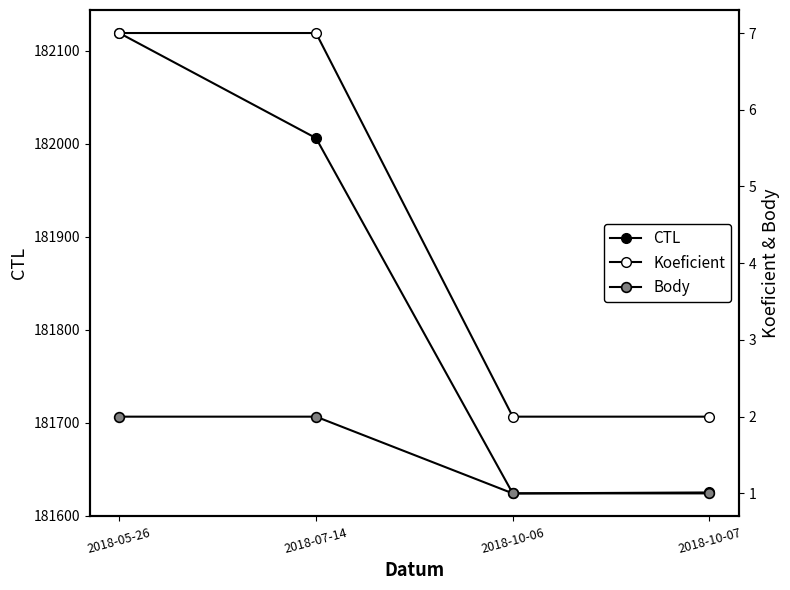

Which series changed the most between 2018-10-06 and 2018-10-07?

CTL